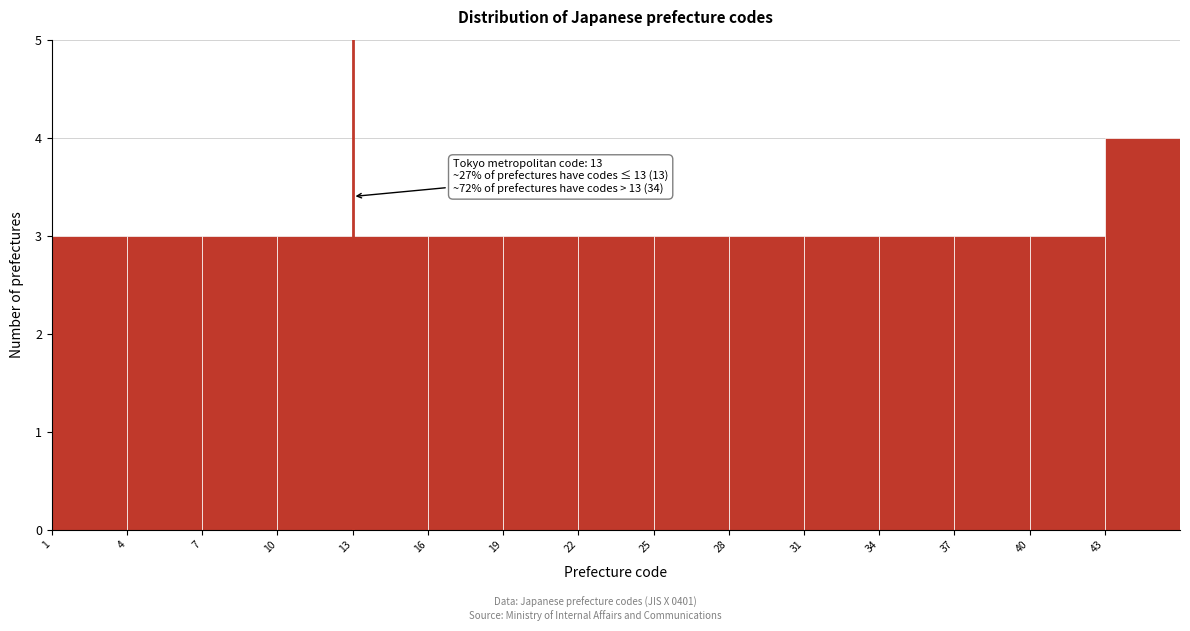

Which range on the x-axis has the tallest bar?

43 to 46